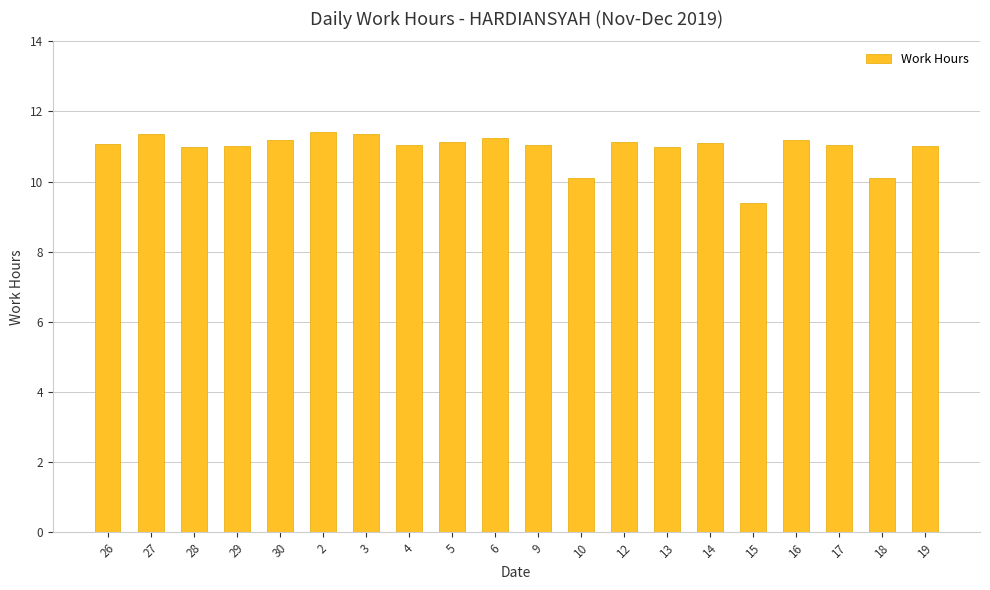

What is the label of the 12th bar from the left?

10